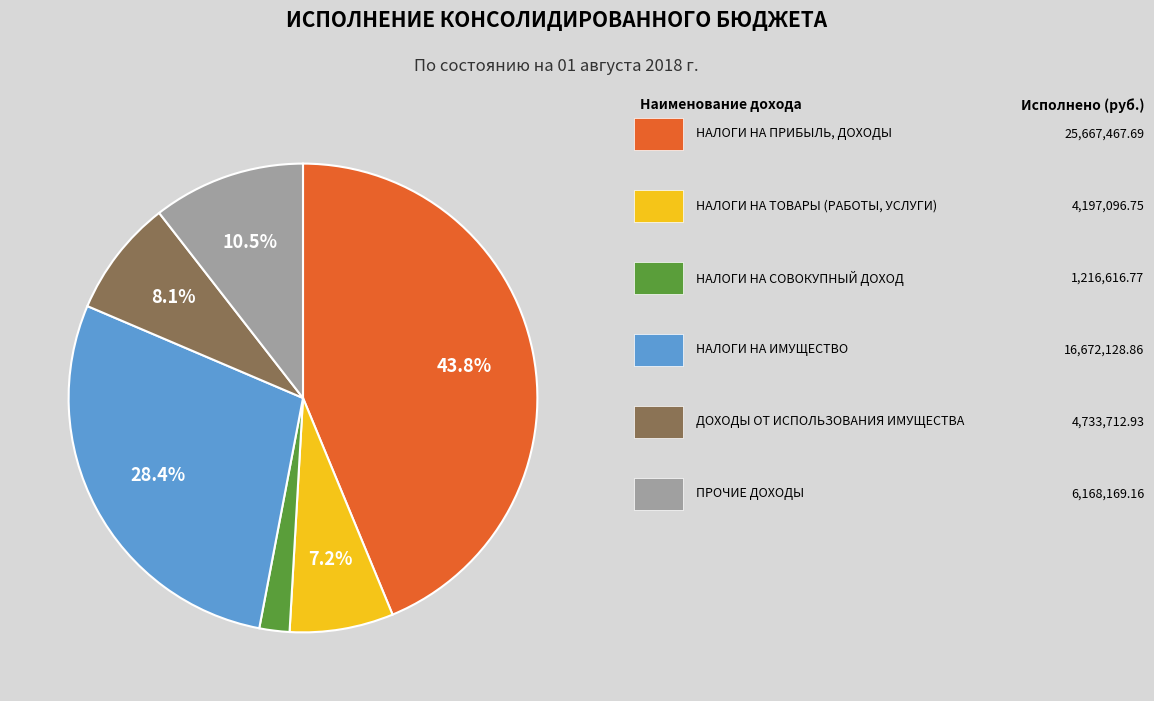

Is there a majority slice in this chart?

No